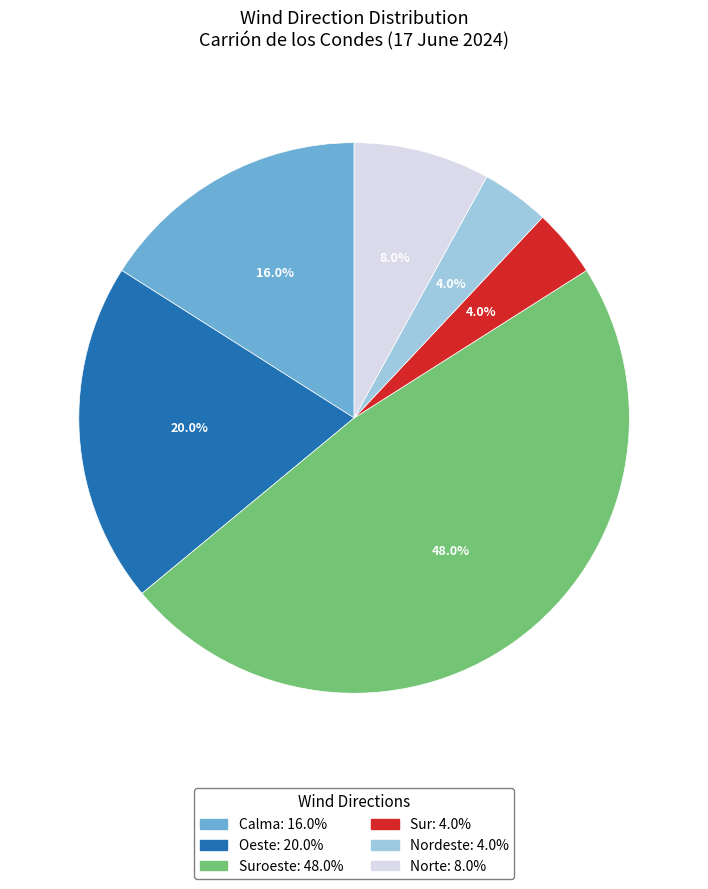

Does any single category account for the majority?

No